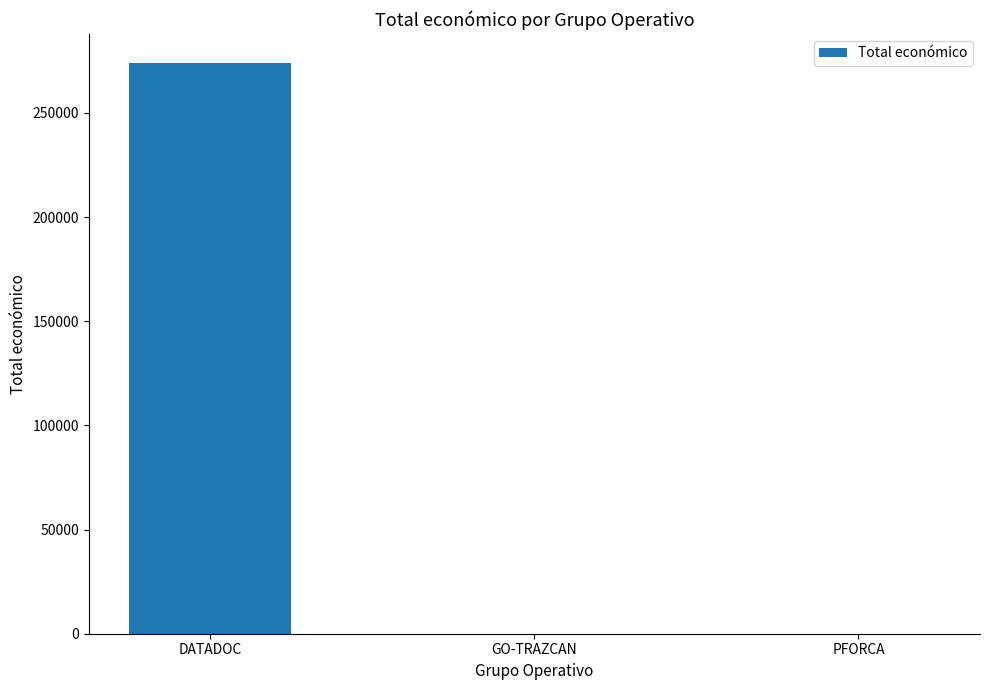

What is the change in value from DATADOC to PFORCA?

-274183